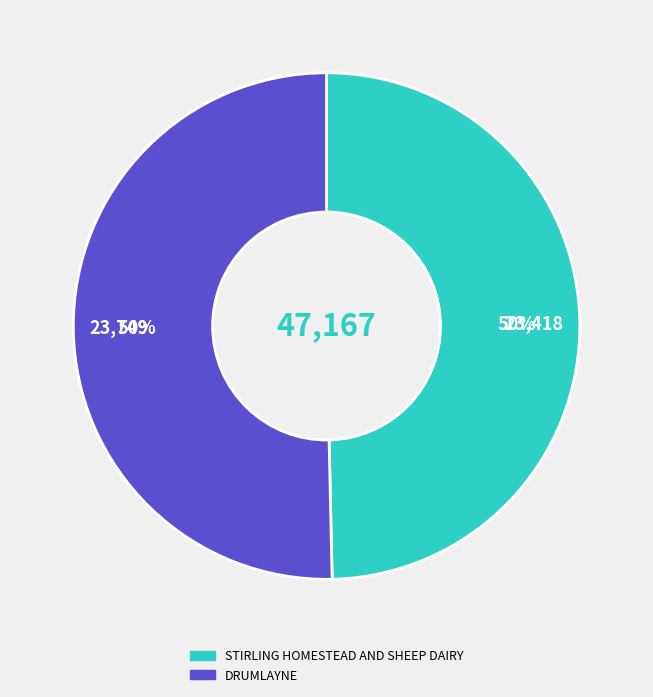

What is the ratio of the value at STIRLING HOMESTEAD AND SHEEP DAIRY to the value at DRUMLAYNE?

1.0